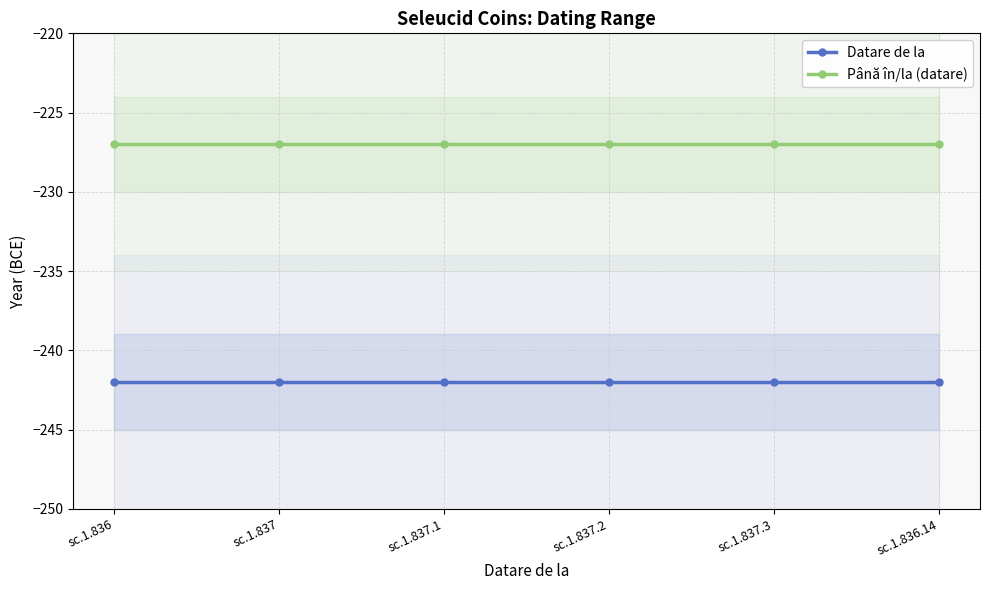

At which category does the chart reach its peak across all series?

sc.1.836